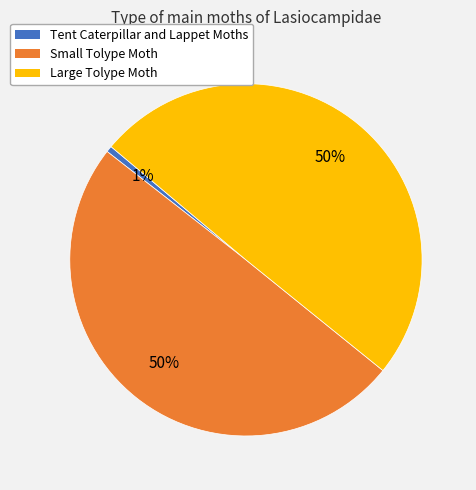

To the nearest percent, what is the average slice percentage?

33%